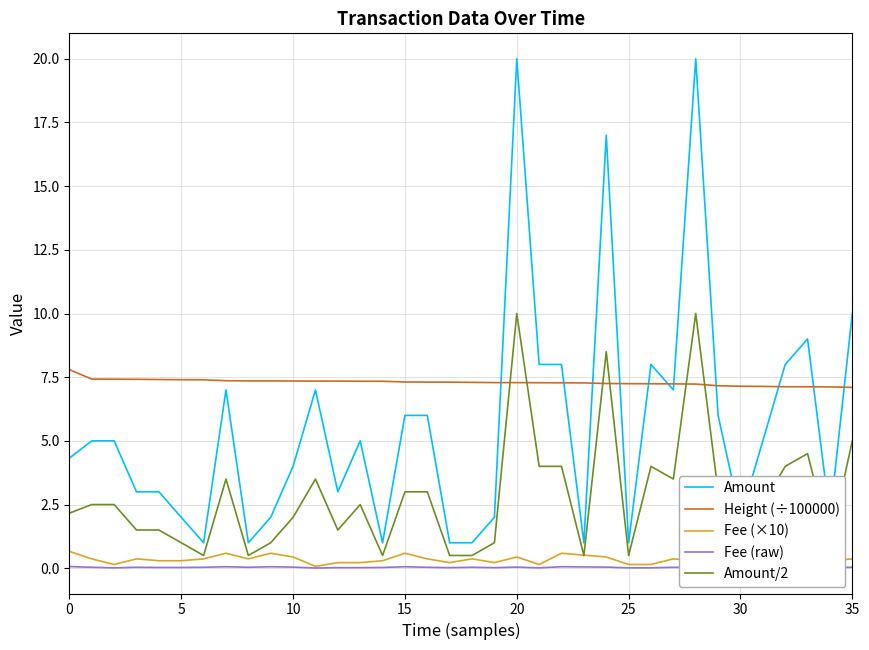

Which series has the widest spread of values?

Amount